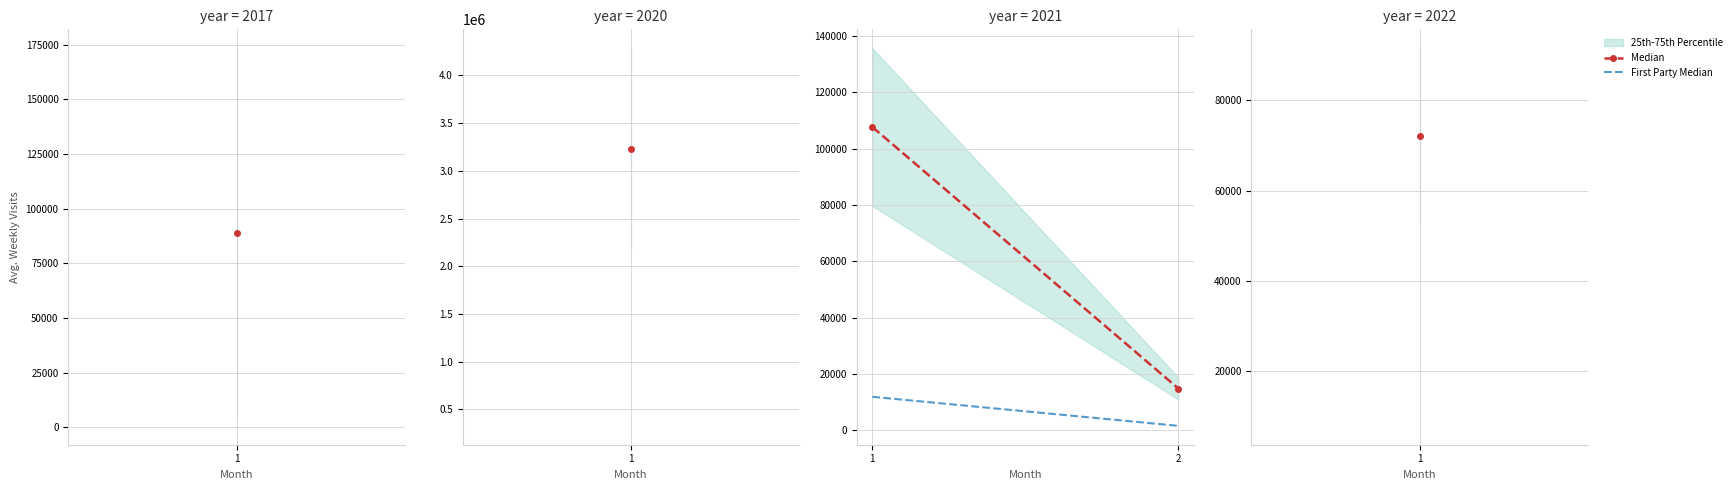

List the series in order of their peak value, highest first.

Median, First Party Median